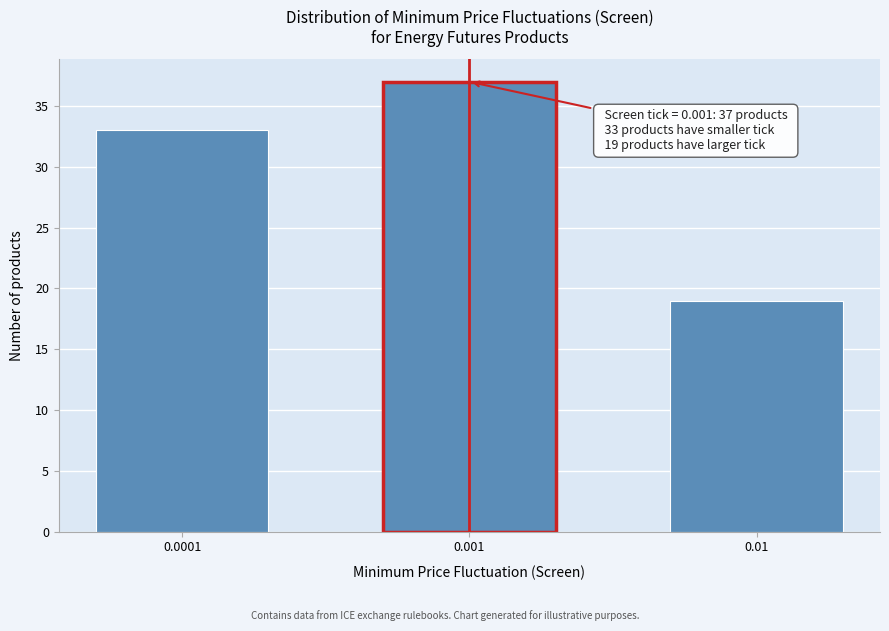

Reading right to left, extract all data points from this chart.

19	37	33